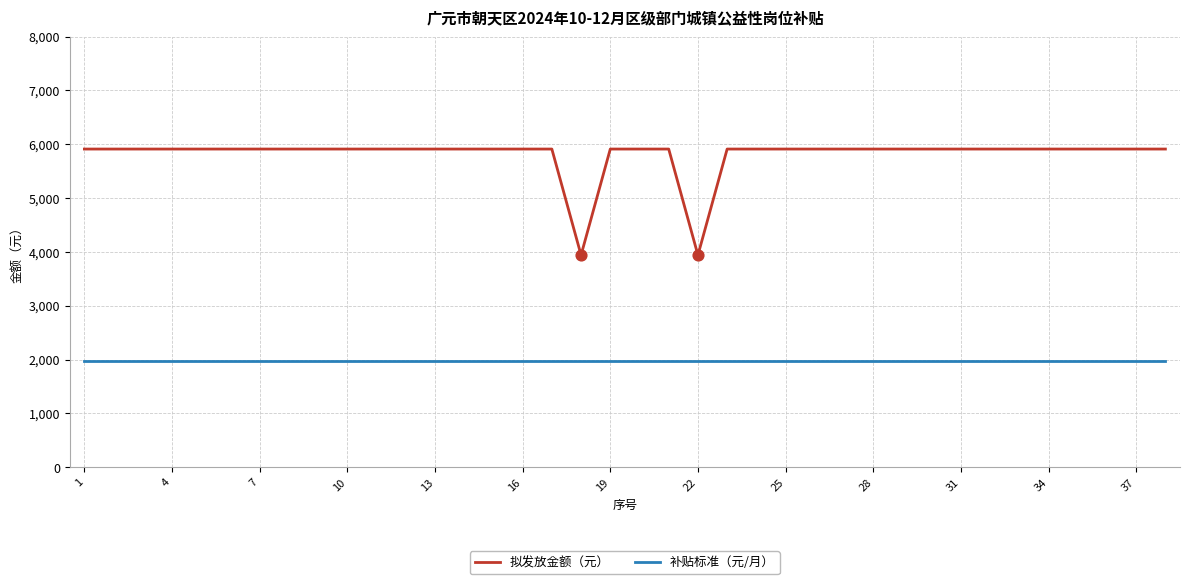

Which series has the largest range (max minus min)?

拟发放金额（元）